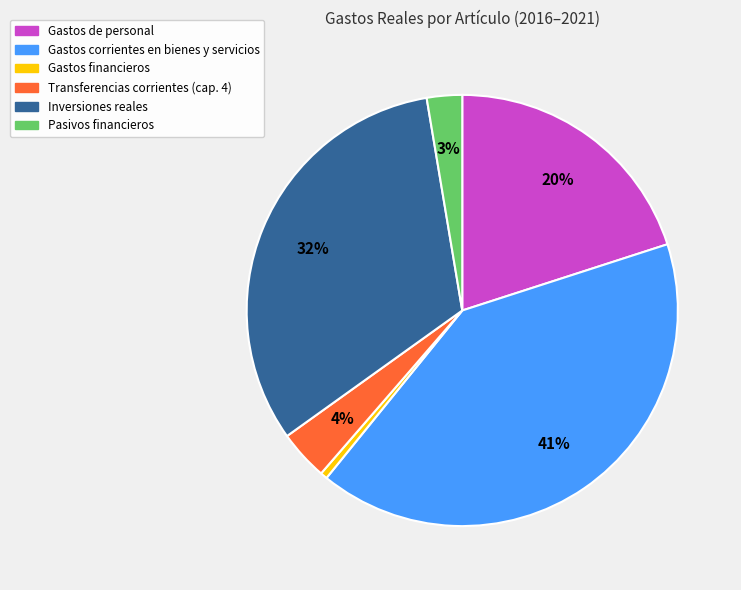

Count the number of slices in the pie.

6